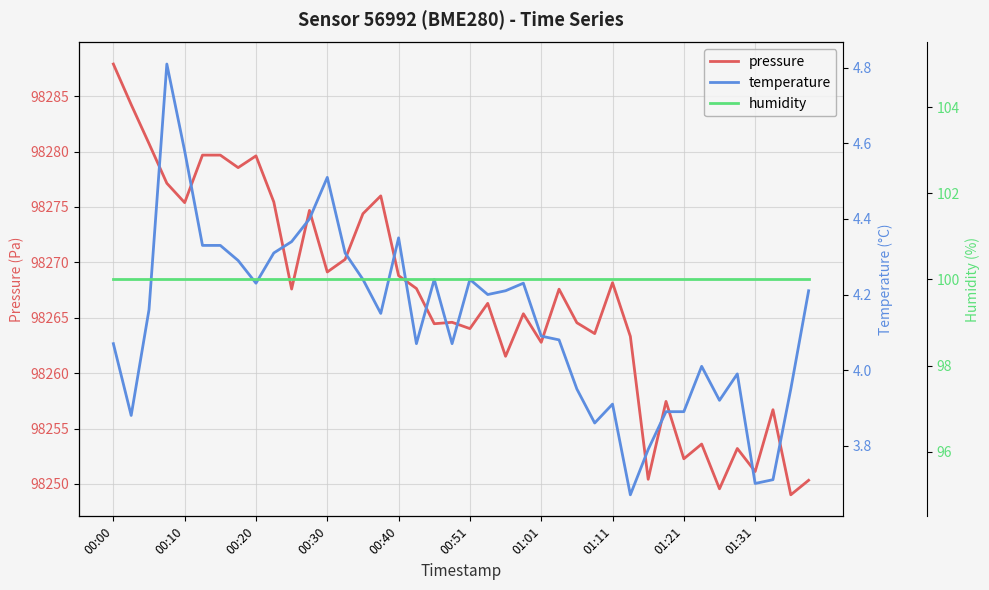

How many categories are shown in the chart?

40